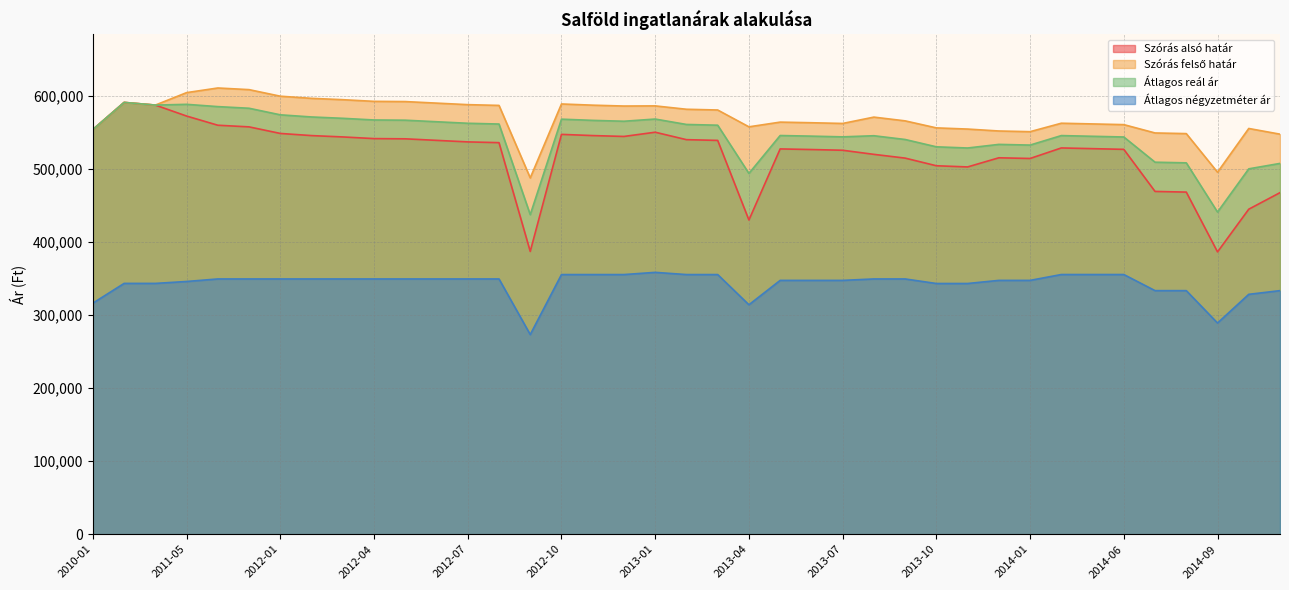

True or false: Szórás alsó határ and Átlagos négyzetméter ár intersect in this chart.

False